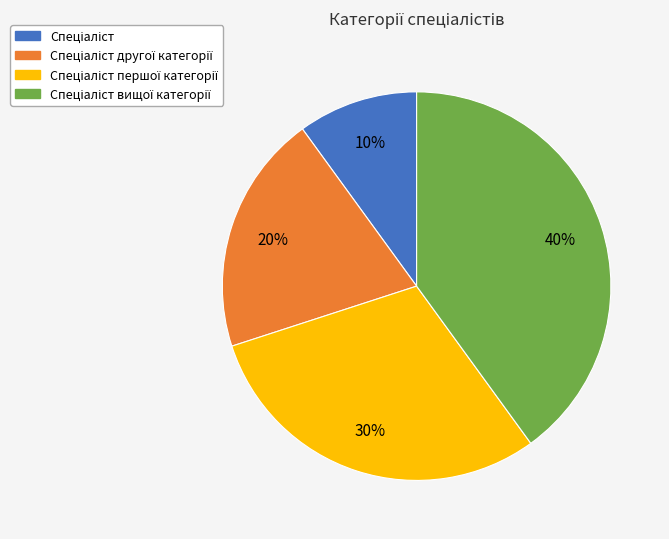

To the nearest percent, what is the difference between the largest and smallest slice percentages?

30%